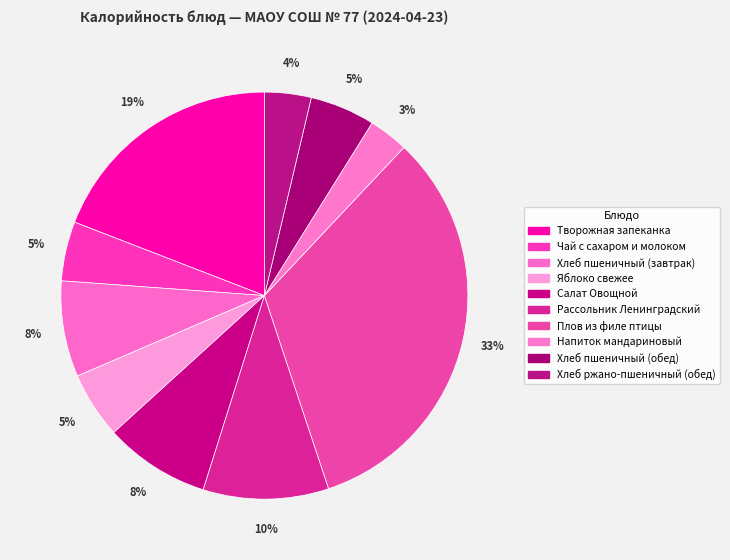

How many slices are in this pie chart?

10